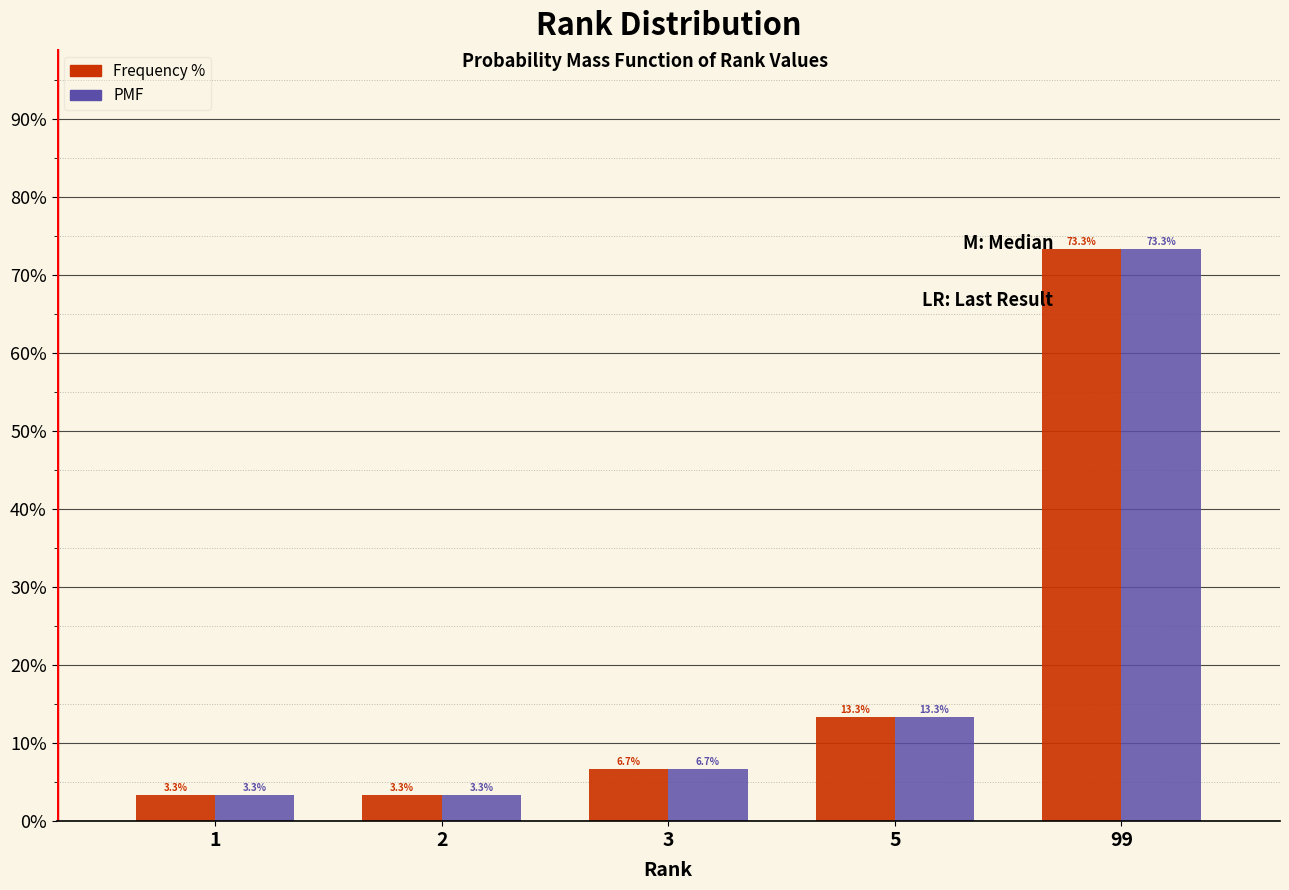

Reading right to left, list all the values displayed in this chart.

Frequency %: 73.3	13.3	6.7	3.3	3.3
PMF: 73.3	13.3	6.7	3.3	3.3